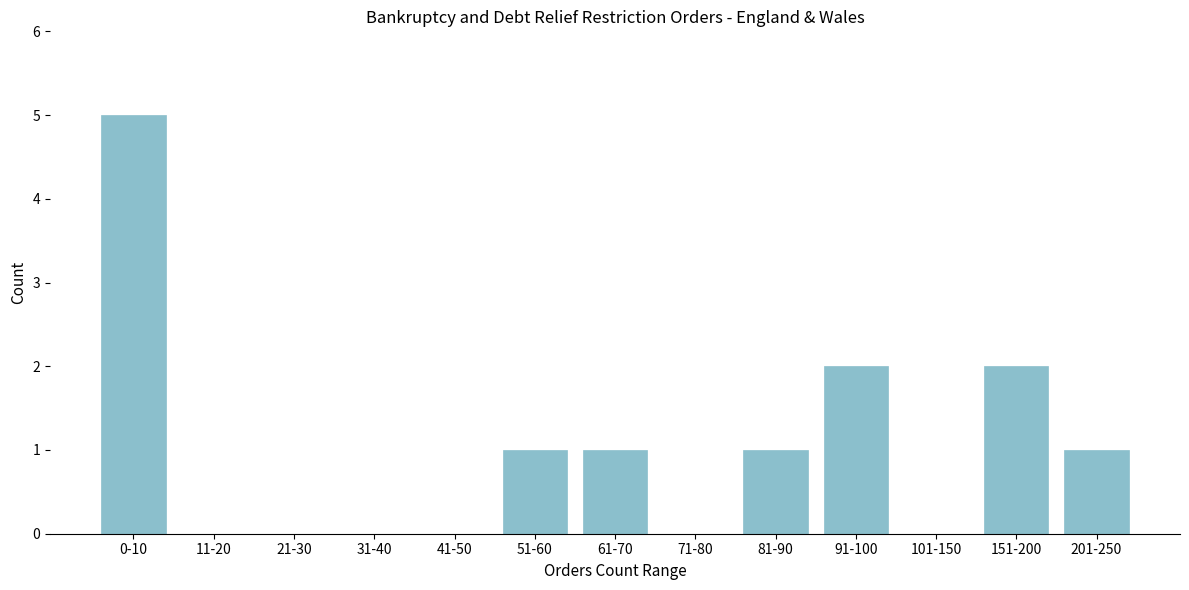

Reading right to left, transcribe all the data shown in this chart.

201-250=1	151-200=2	101-150=0	91-100=2	81-90=1	71-80=0	61-70=1	51-60=1	41-50=0	31-40=0	21-30=0	11-20=0	0-10=5